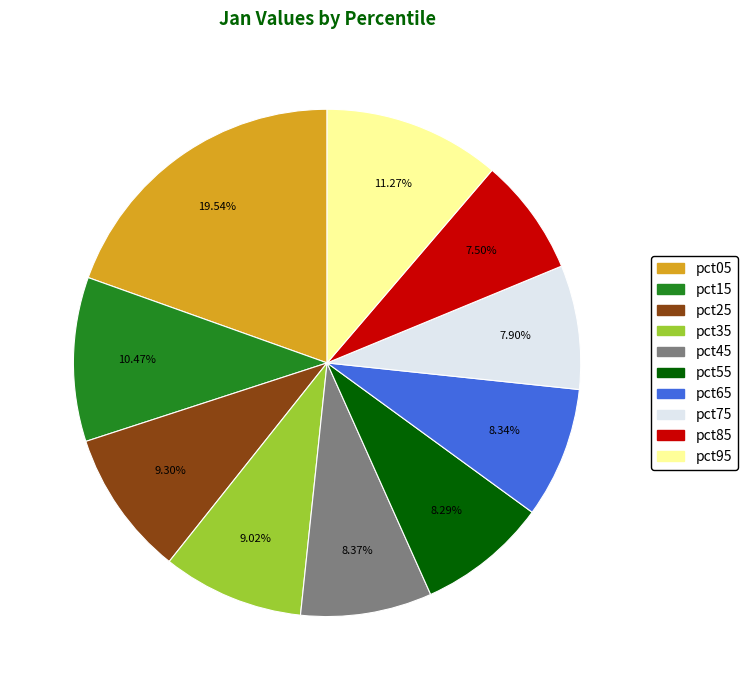

To the nearest percent, what is the difference between the pct35 and pct55 slice percentages?

1%